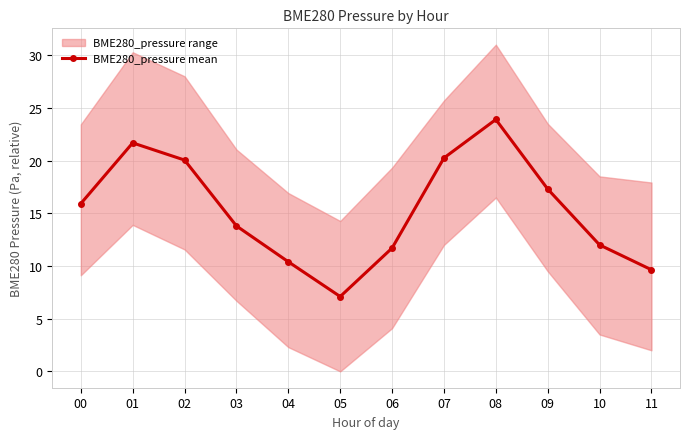

Rank the categories by value from highest to lowest.

08, 01, 07, 02, 09, 00, 03, 10, 06, 04, 11, 05